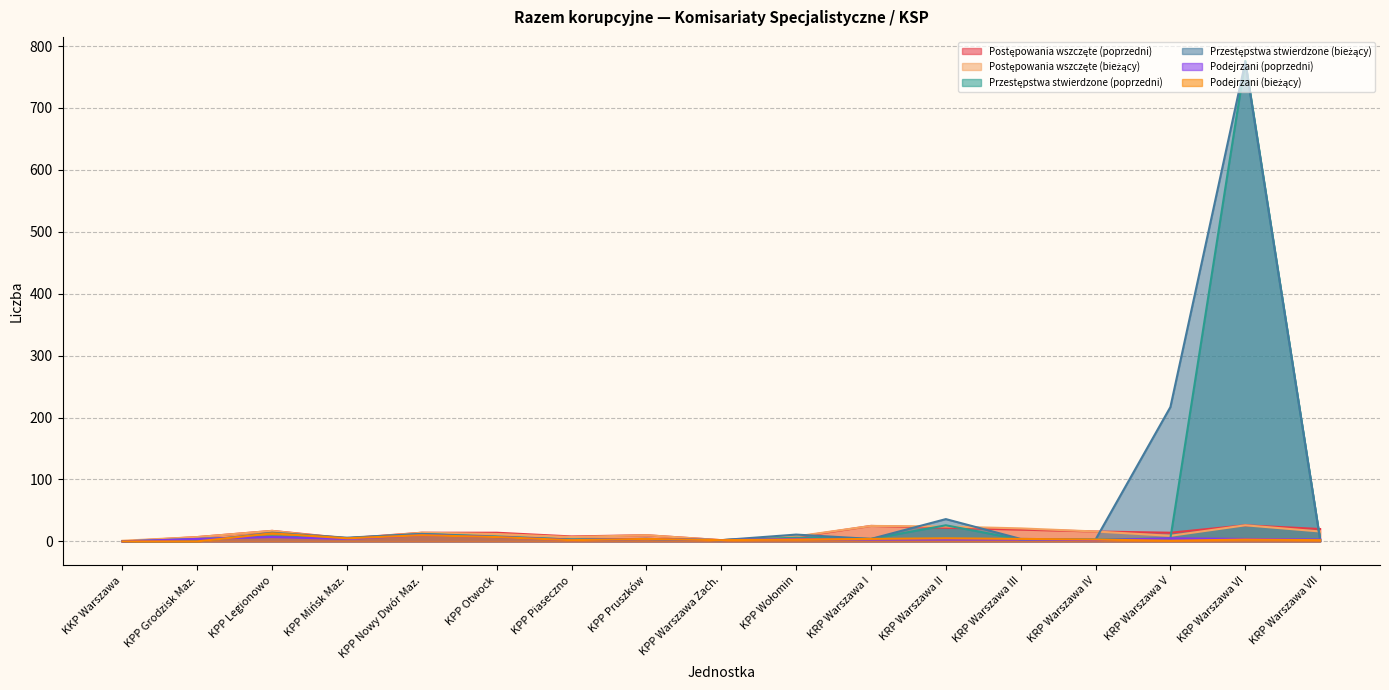

At which label does Podejrzani (poprzedni) first exceed 4?

KPP Legionowo